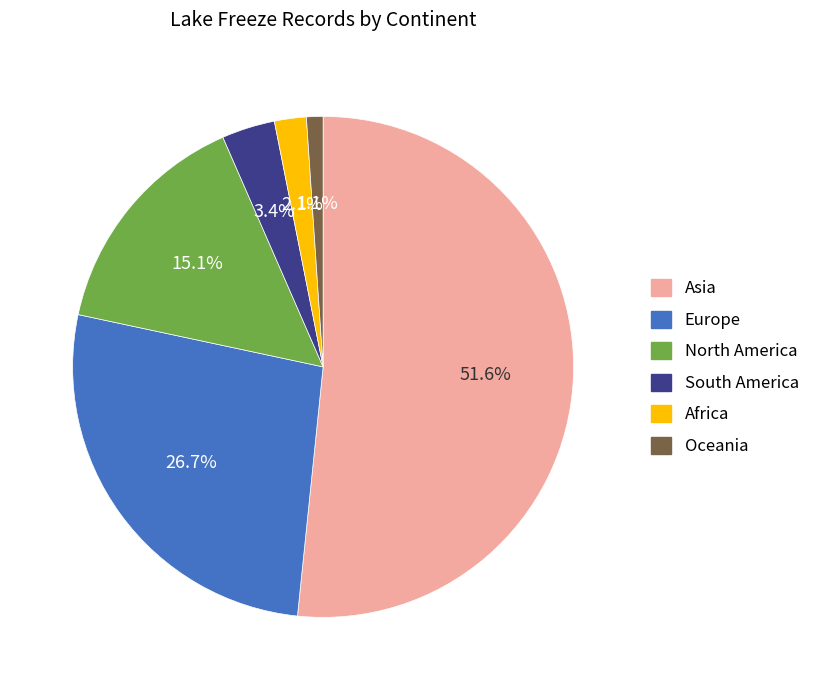

Between South America and Asia, which is larger?

Asia